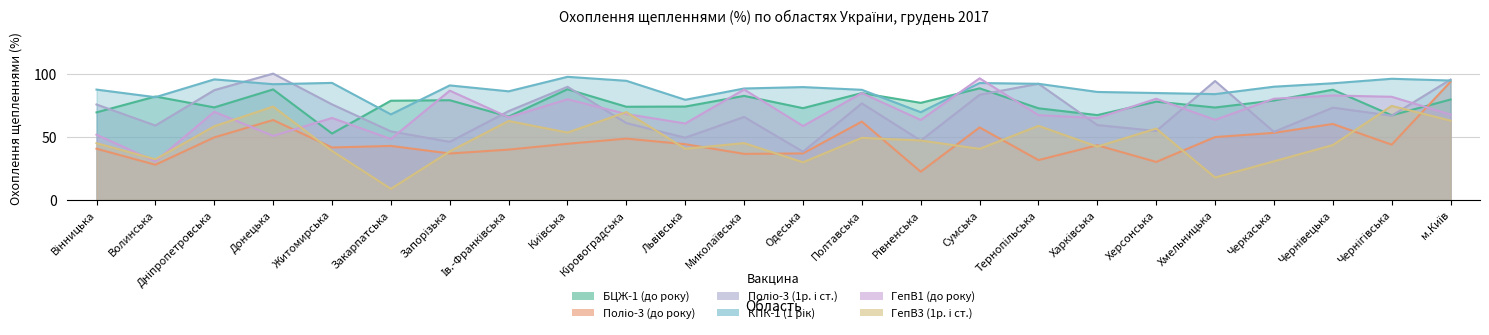

Which has a higher value, Чернівецька or Херсонська?

Чернівецька